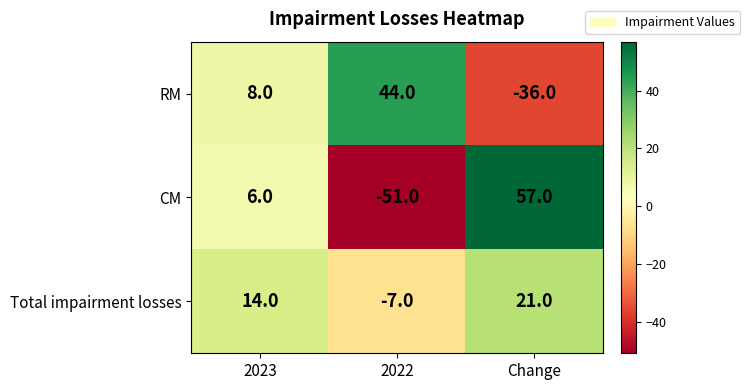

Rank the series by their average value, from highest to lowest.

Total impairment losses, RM, CM